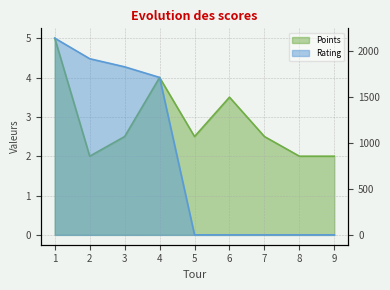

The Rating series shows 1187.6 at 6. True or false?

False